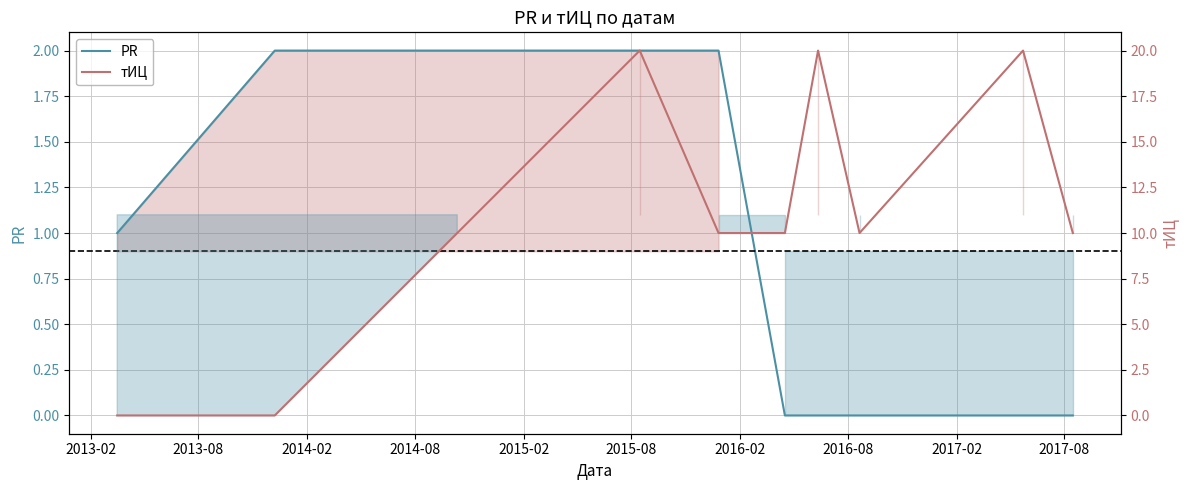

What is the difference between the PR values at 2015-08 and 2013-02?

1